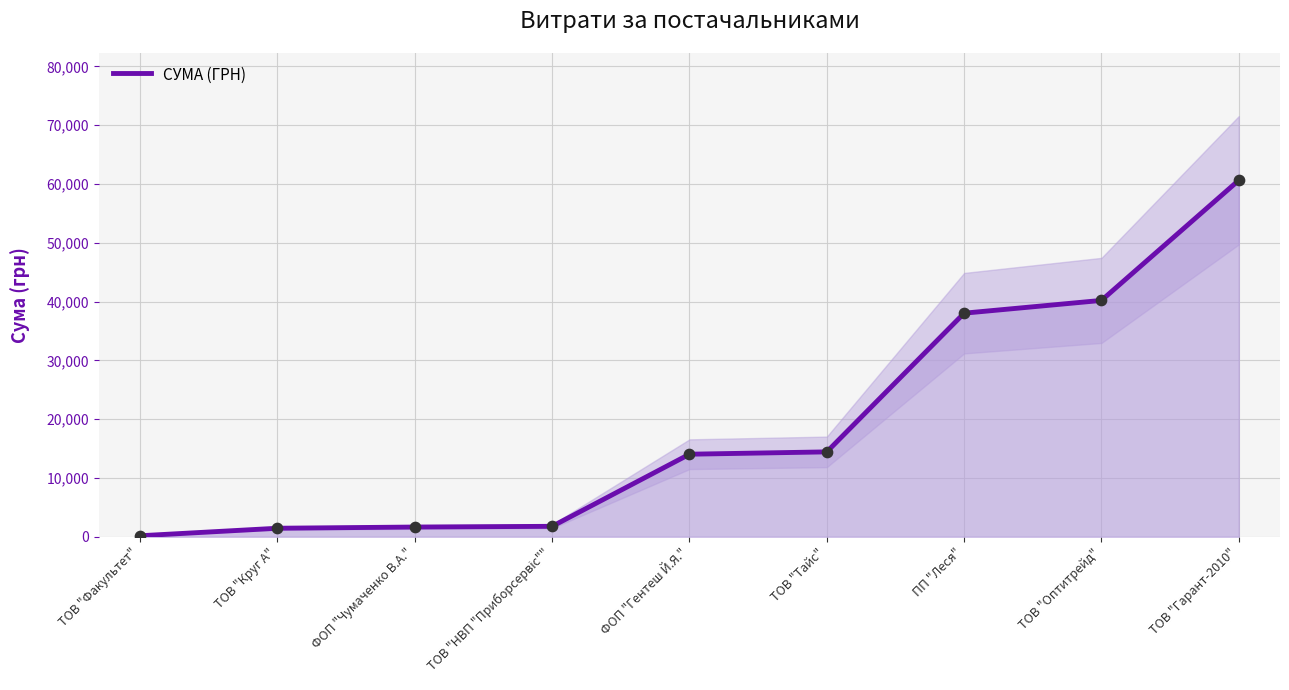

Which has a higher value, ФОП "Чумаченко В.А." or ТОВ "Оптитрейд"?

ТОВ "Оптитрейд"